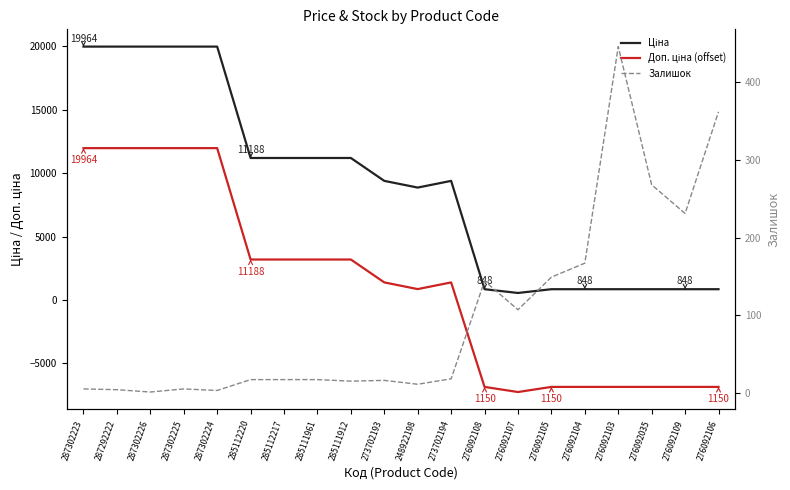

Reading right to left, what are all the values shown in this chart?

Ціна: 276092106=848.4	276092109=848.4	276092035=848.4	276092103=848.4	276092104=848.4	276092105=848.4	276092107=551.5	276092108=848.4	273702194=9384.0	248922198=8856.7	273702193=9384.0	285111912=11188.2	285111961=11188.2	285112217=11188.2	285112220=11188.2	287302224=19964.2	287302225=19964.2	287302226=19964.2	287292222=19964.2	287302223=19964.2
Доп. ціна (offset): 276092106=-6850.3	276092109=-6850.3	276092035=-6850.3	276092103=-6850.3	276092104=-6850.3	276092105=-6850.3	276092107=-7253.0	276092108=-6850.3	273702194=1384.0	248922198=856.7	273702193=1384.0	285111912=3188.2	285111961=3188.2	285112217=3188.2	285112220=3188.2	287302224=11964.2	287302225=11964.2	287302226=11964.2	287292222=11964.2	287302223=11964.2
Залишок: 276092106=362.0	276092109=231.0	276092035=268.0	276092103=446.0	276092104=167.0	276092105=149.0	276092107=107.0	276092108=144.0	273702194=18.0	248922198=11.0	273702193=16.0	285111912=15.0	285111961=17.0	285112217=17.0	285112220=17.0	287302224=3.0	287302225=5.0	287302226=1.0	287292222=4.0	287302223=5.0